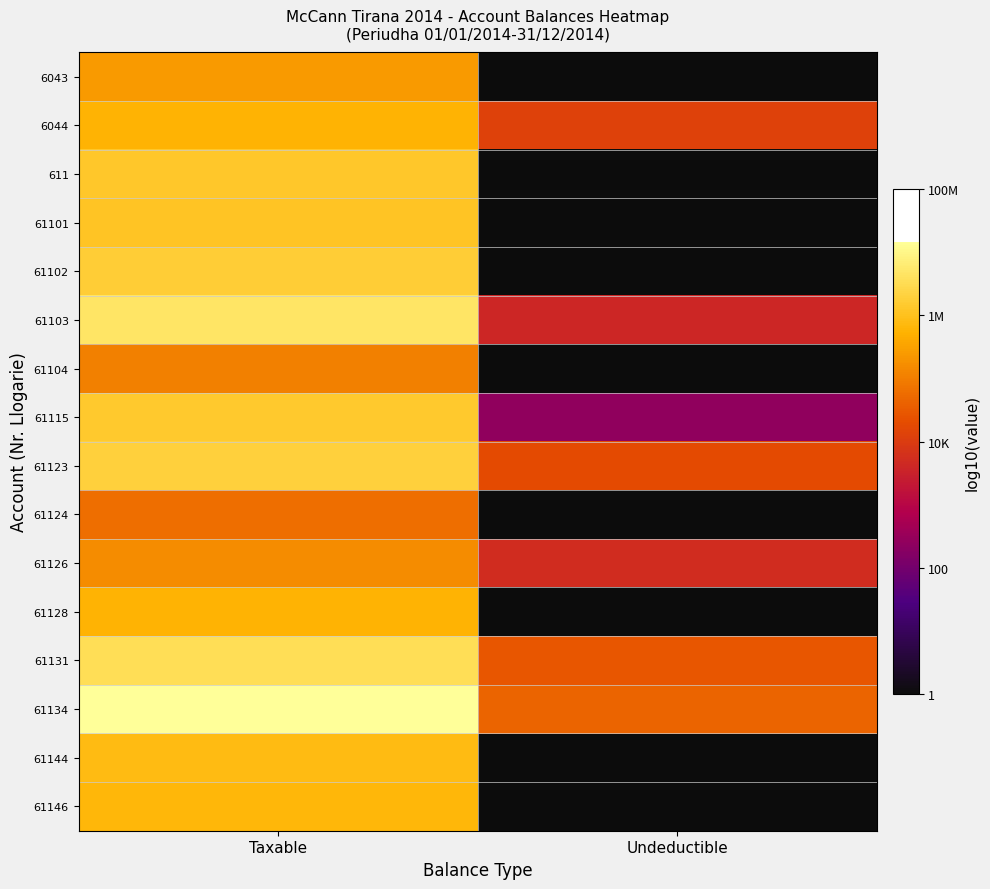

What is the difference between the highest and lowest values at Taxable?

2.4